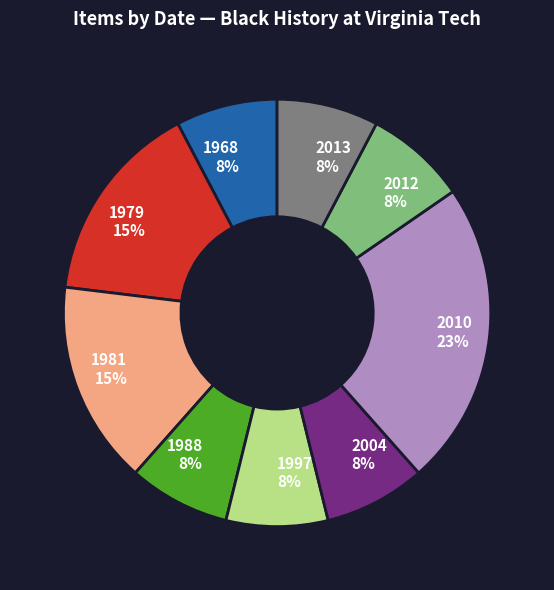

What percentage is the 2010 slice, to the nearest percent?

23%